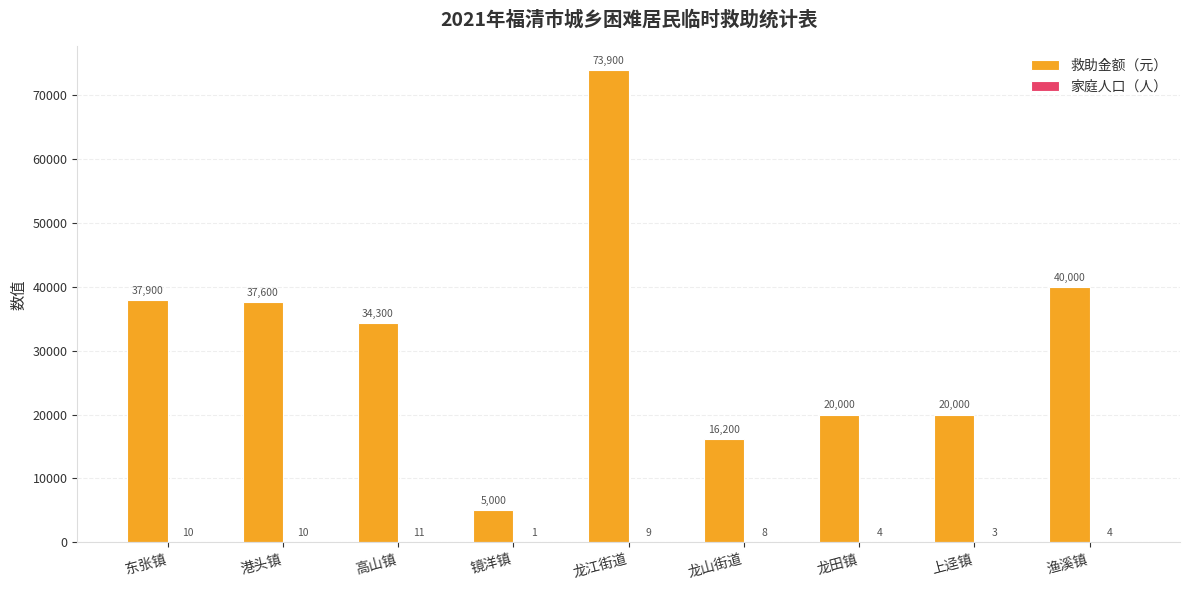

Is it true that 救助金额（元） equals 40000 at 渔溪镇?

True